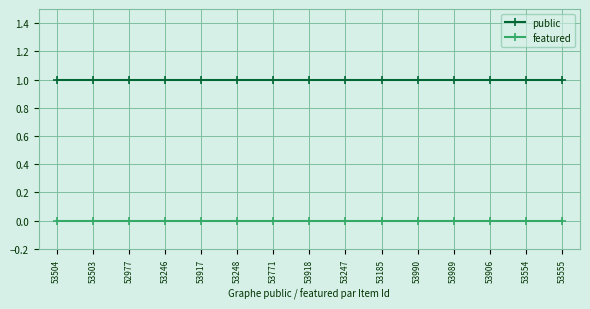

The value of public at 53246 is 1. True or false?

True